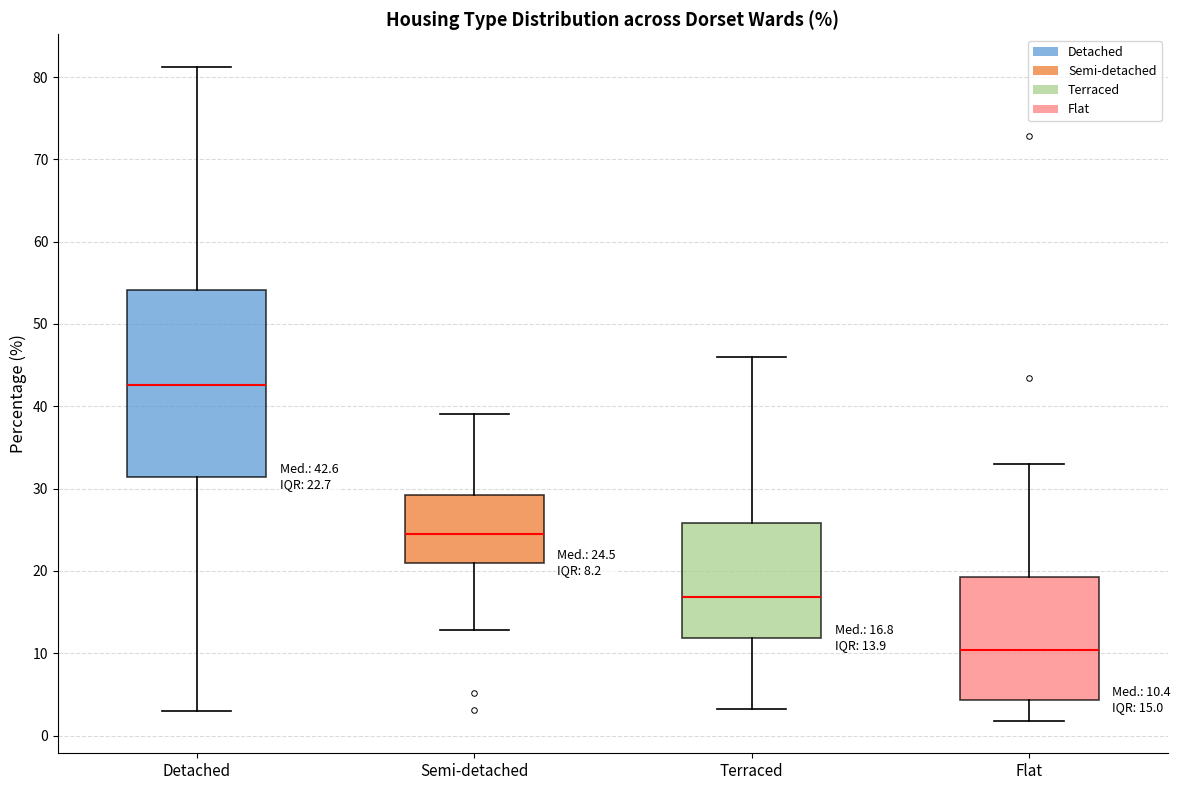

Which box is the tallest, from its lower edge to its upper edge?

Detached